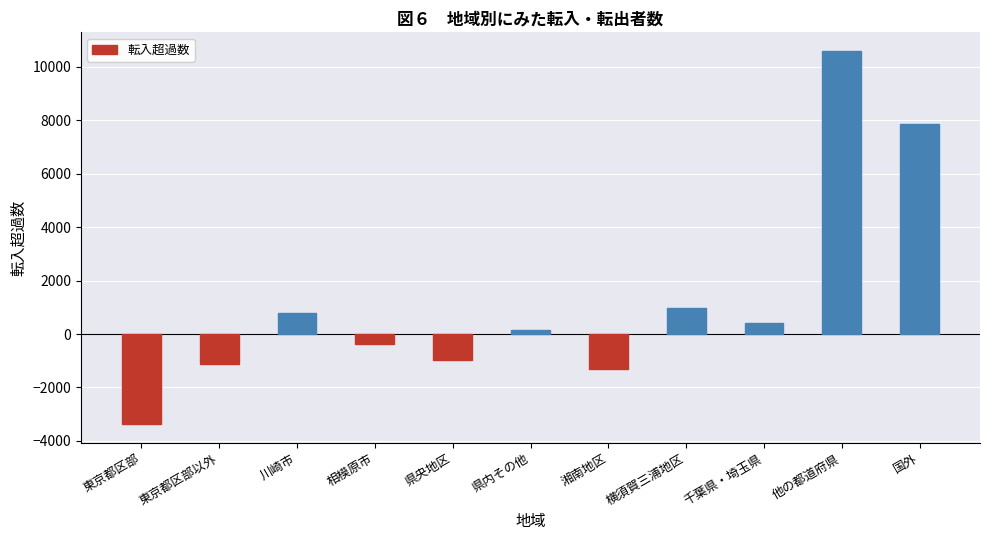

List the labels in order of value, smallest first.

東京都区部, 湘南地区, 東京都区部以外, 県央地区, 相模原市, 県内その他, 千葉県・埼玉県, 川崎市, 横須賀三浦地区, 国外, 他の都道府県